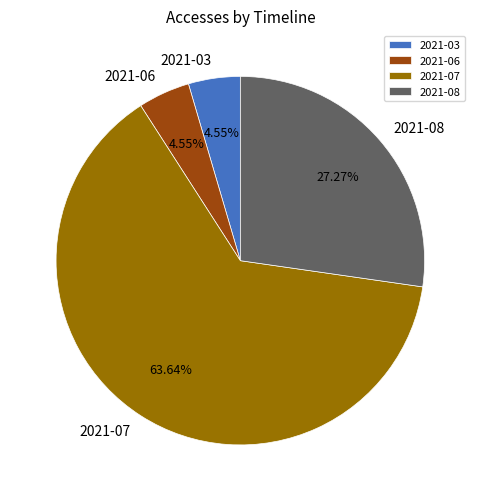

Is there any slice that represents more than half of the pie?

Yes